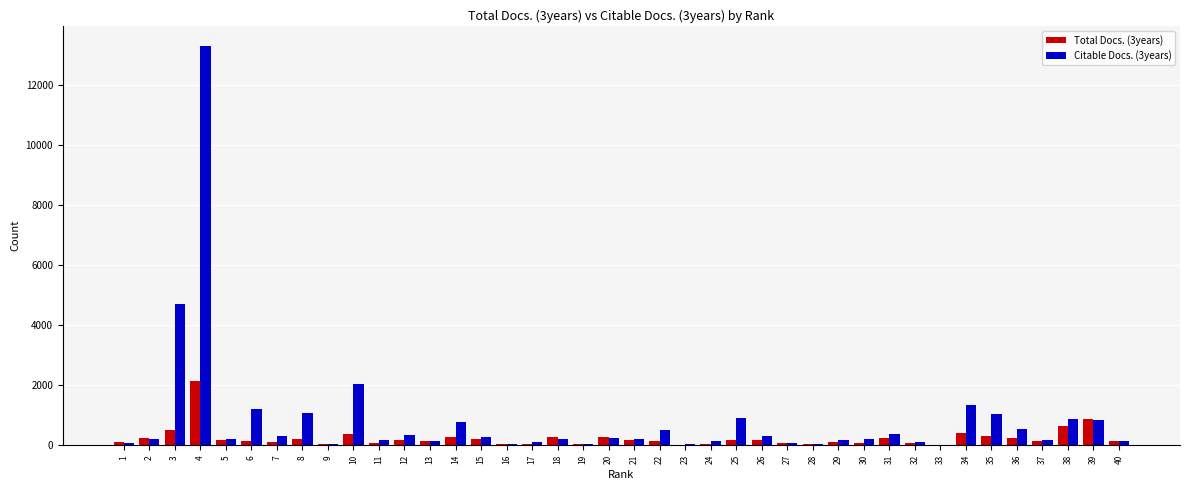

Which series has the largest total across all categories?

Citable Docs. (3years)